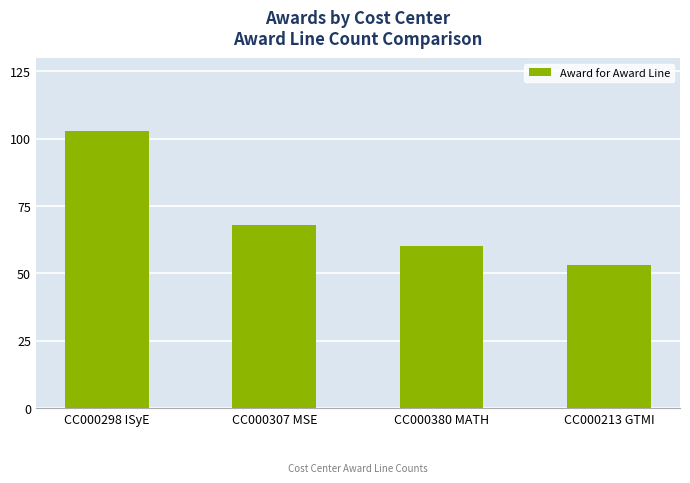

Reading right to left, list all the values displayed in this chart.

CC000213 GTMI=53	CC000380 MATH=60	CC000307 MSE=68	CC000298 ISyE=103